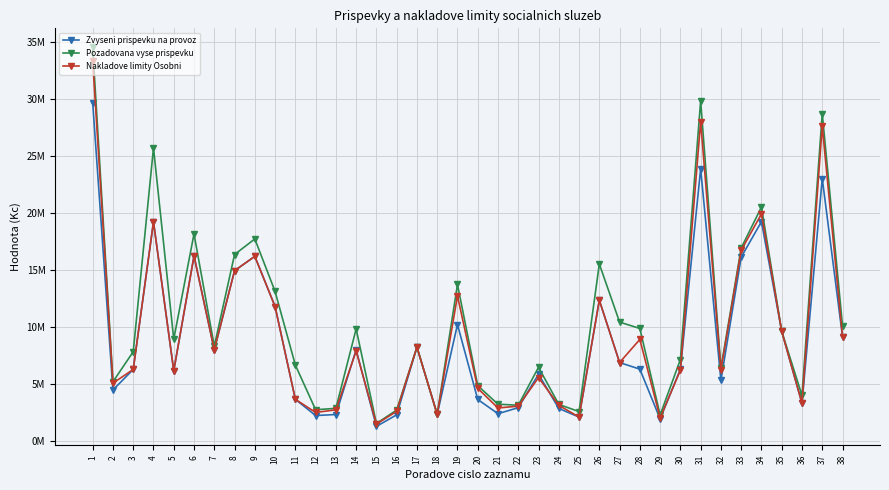

True or false: Nakladove limity Osobni has more than 0 interior local peaks.

True